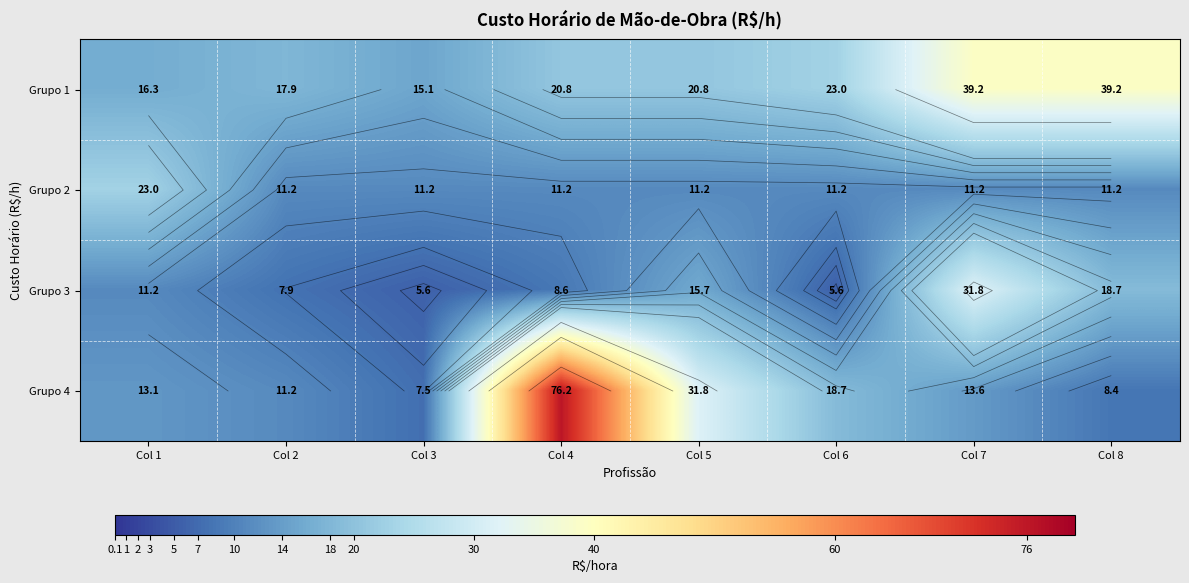

At how many categories does at least one series exceed 75?

1